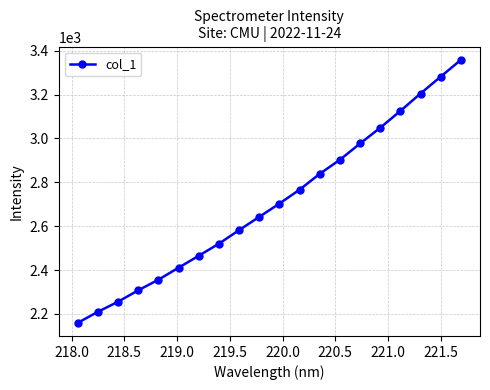

What is the maximum value shown in the chart?

3357.9